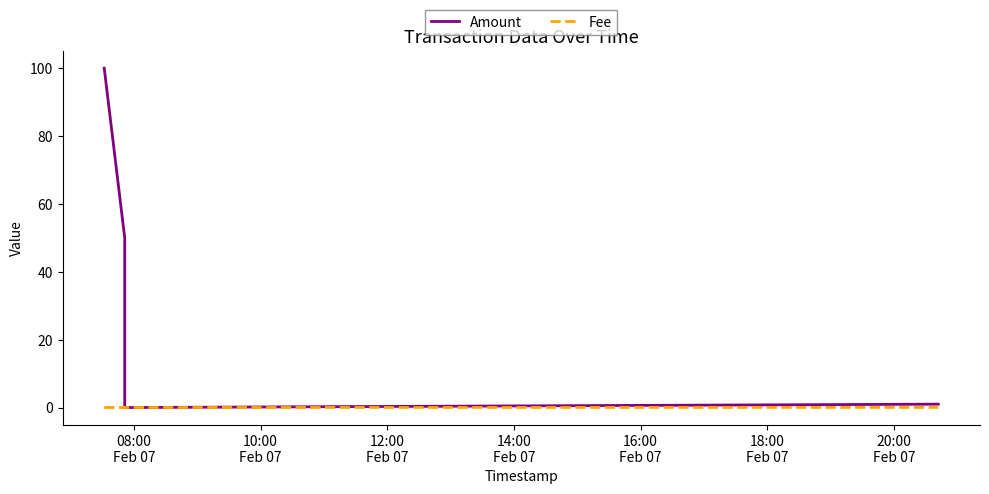

Is this an area chart (filled region under the line)?

No